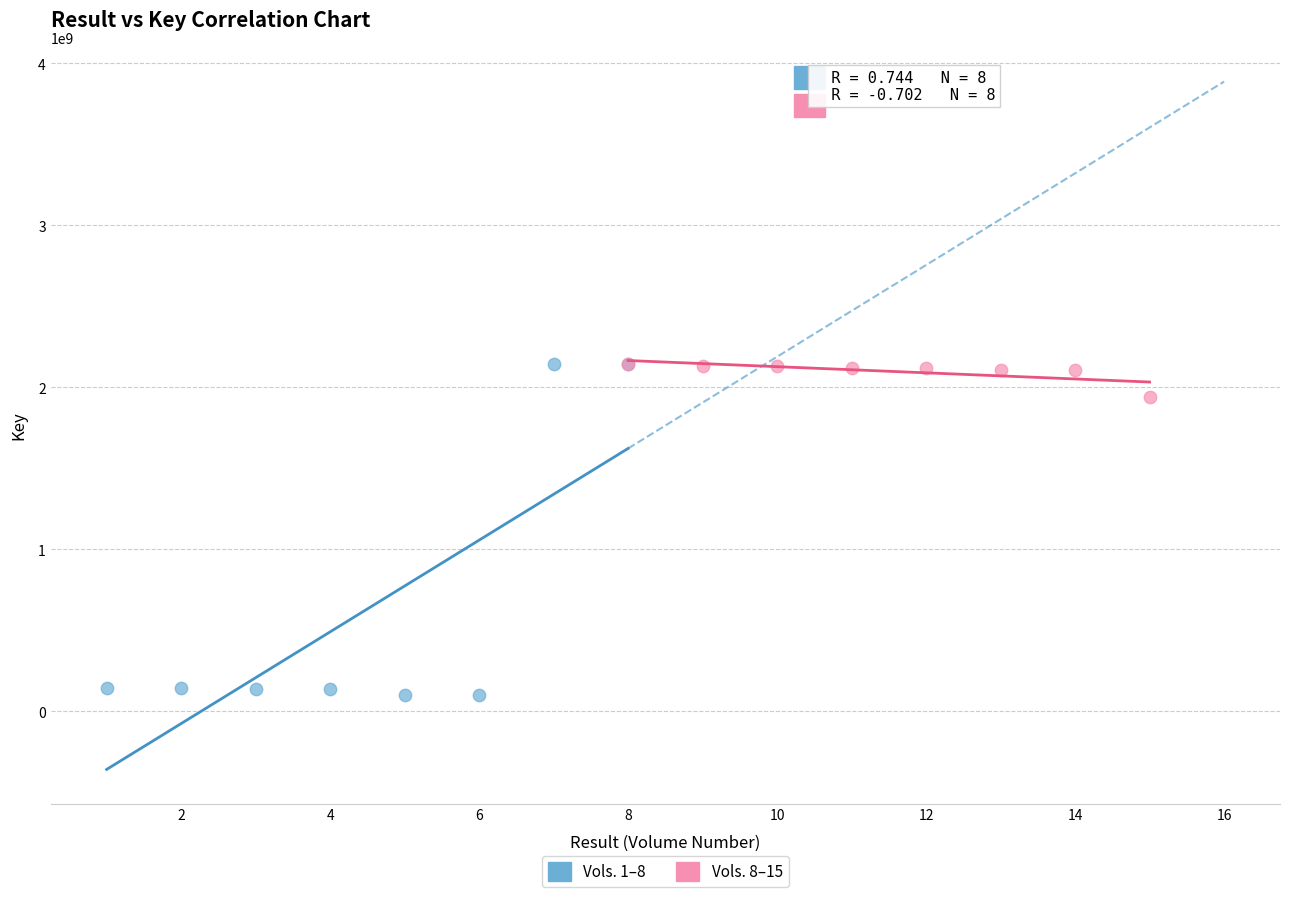

Which series contains the lowest Y value?

Vols. 1–8